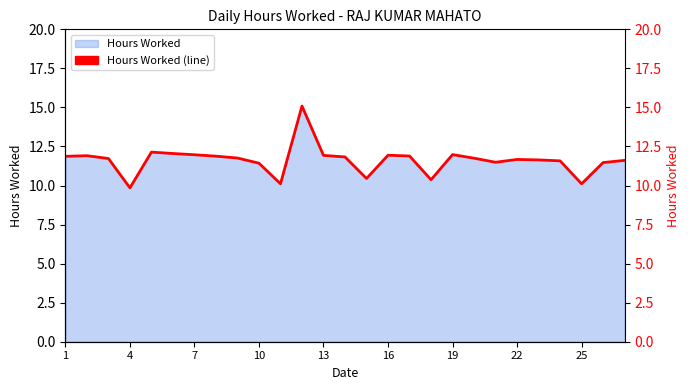

How many lines are shown in the chart?

1